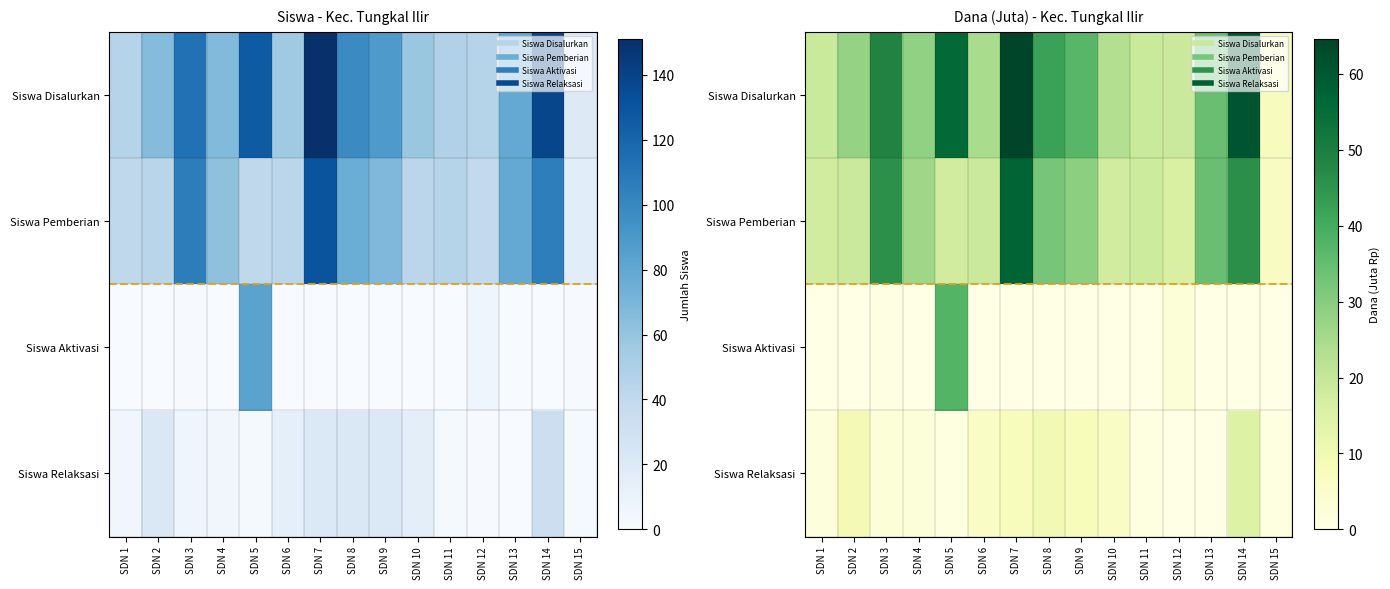

Is it true that Siswa Relaksasi equals 5.4 at SDN 13?

False